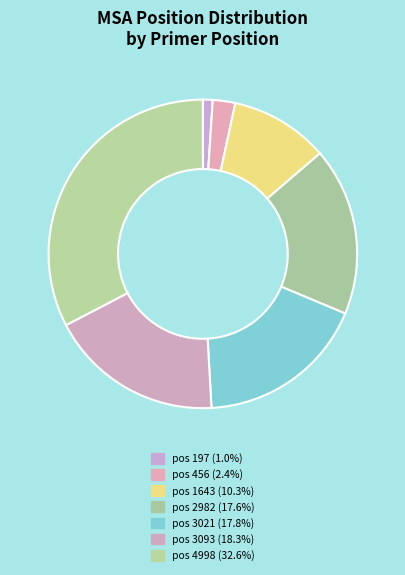

Which slice is the smallest?

197